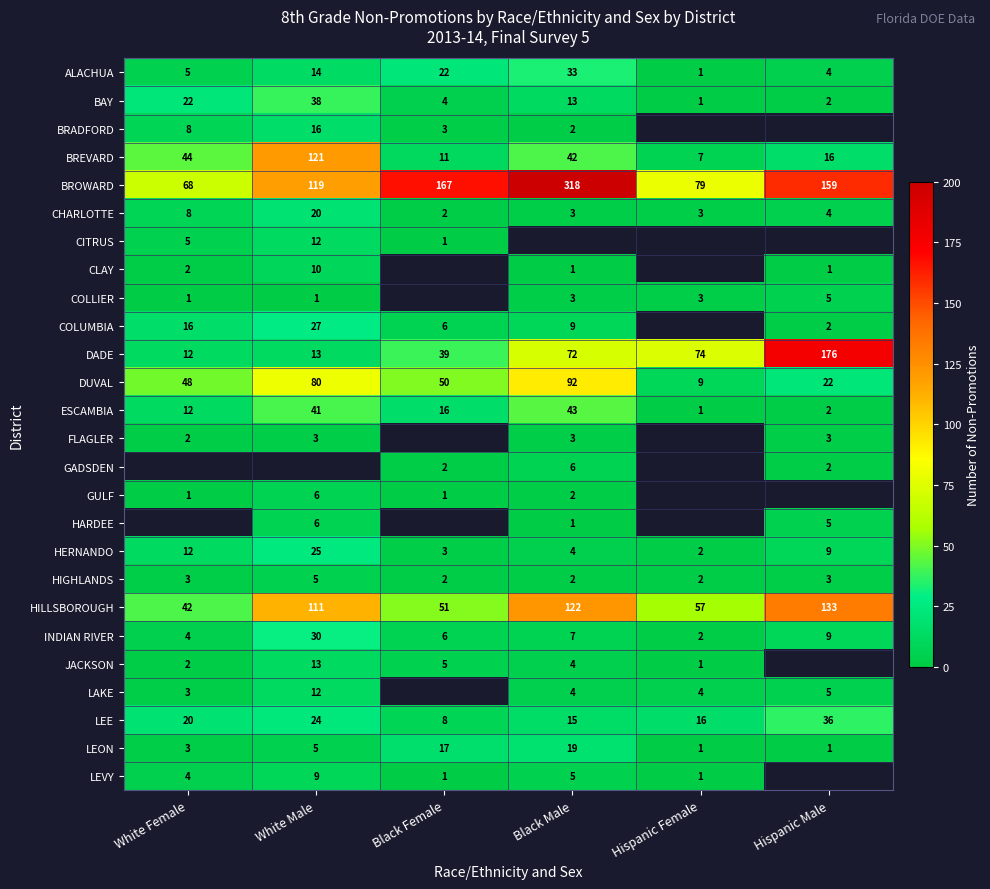

True or false: HIGHLANDS has a value of 2 at White Male.

False